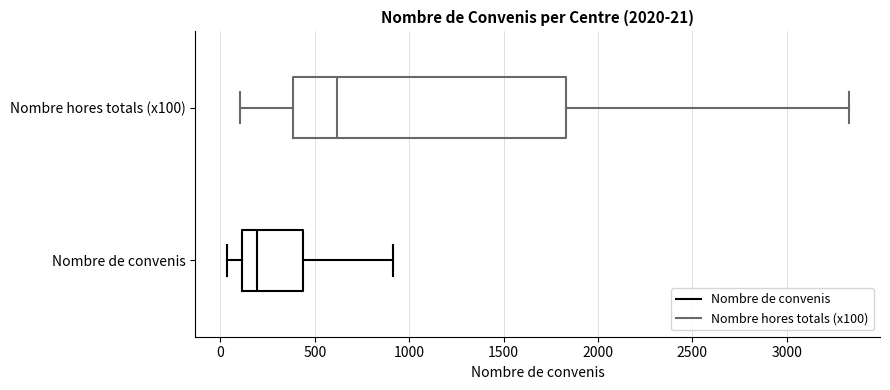

Comparing the boxes themselves (not the whiskers), which one is the widest?

Nombre hores totals (x100)